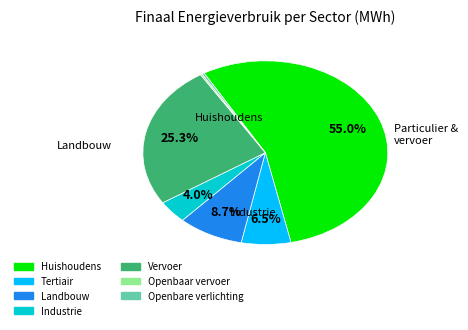

Rank the categories by value from highest to lowest.

huishoudens, particulier en commercieel vervoer, landbouw, tertiair, industrie (niet-ETS), openbare verlichting, openbaar vervoer